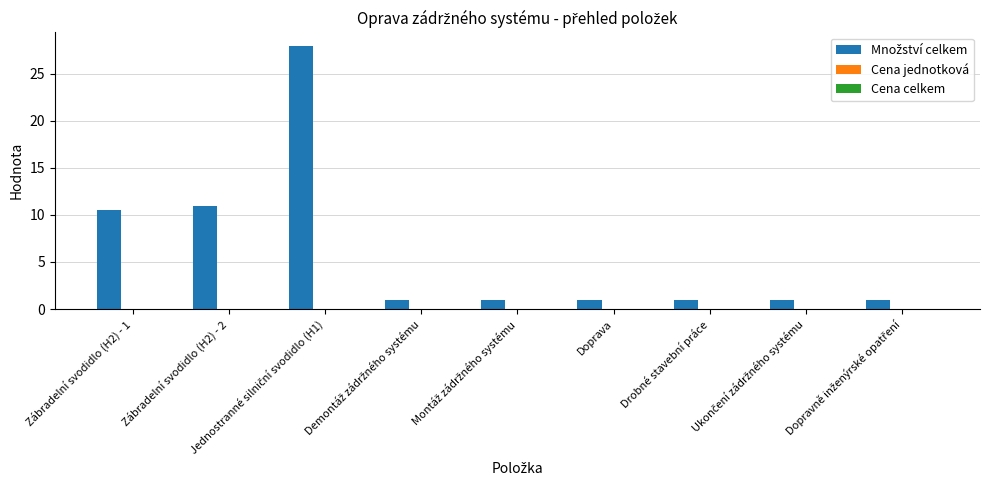

What is the greatest value displayed?

28.0